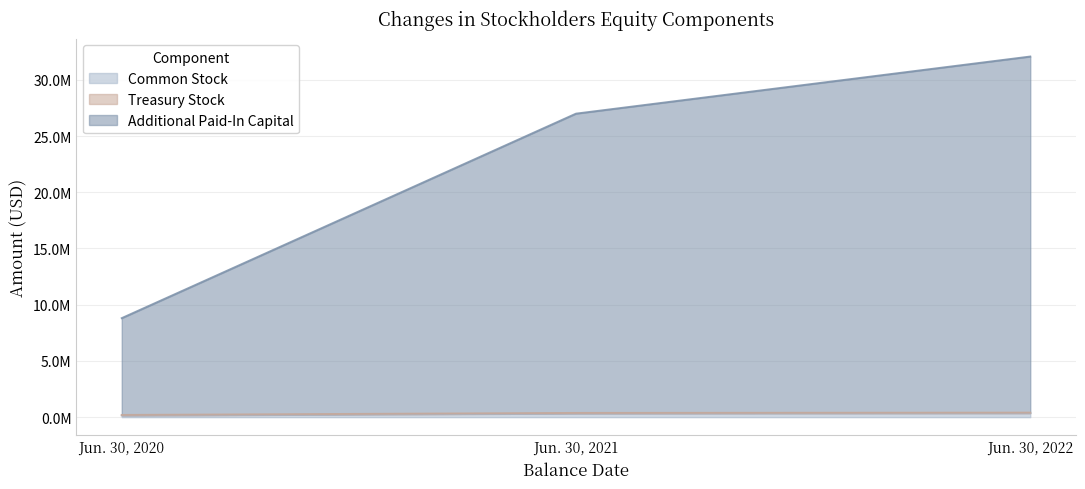

Between Jun. 30, 2022 and Jun. 30, 2020, which is larger?

Jun. 30, 2022